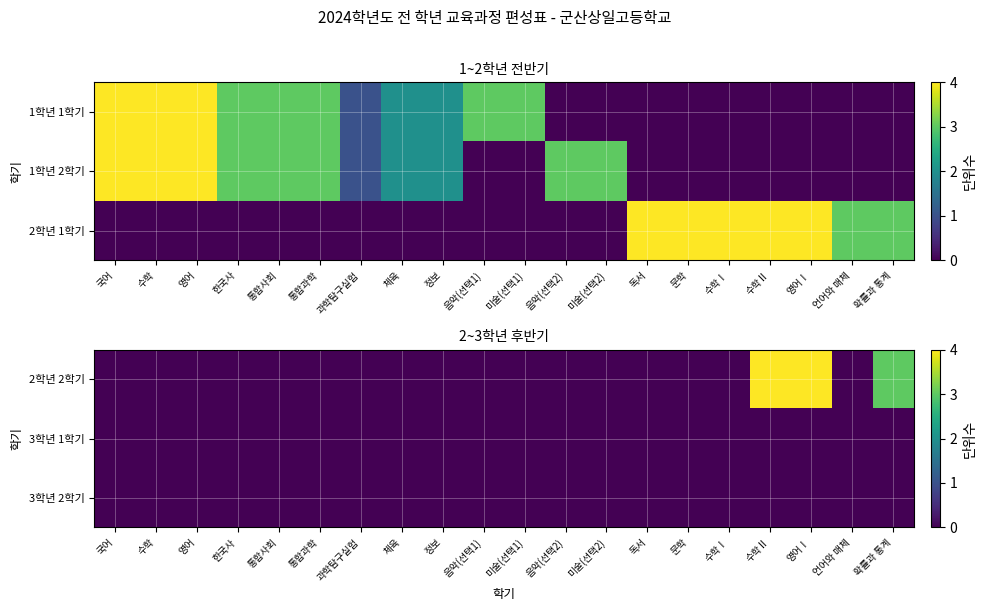

Is it true that 3학년 2학기 equals 0 at 문학?

True